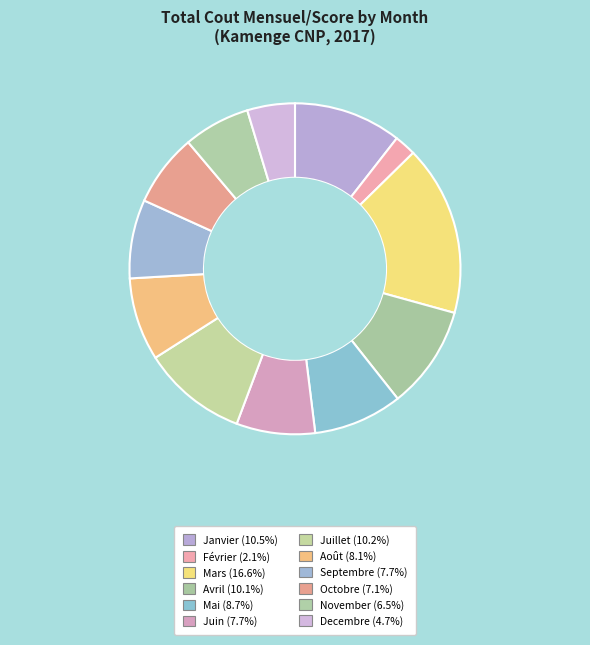

Rank the categories by value from highest to lowest.

Mars, Janvier, Juillet, Avril, Mai, Août, Septembre, Juin, Octobre, November, Decembre, Février